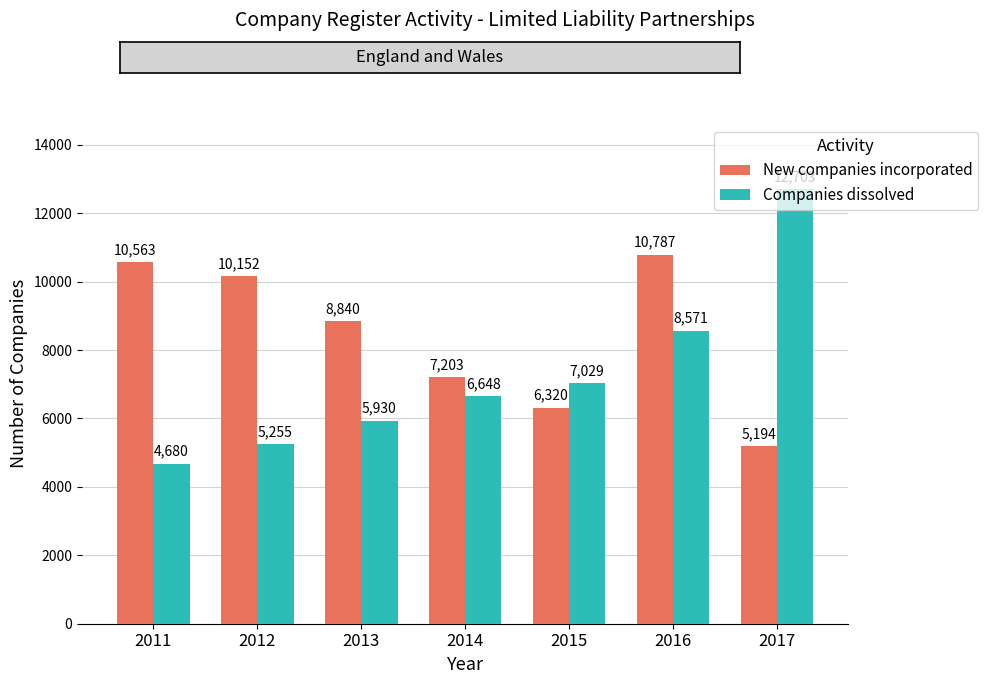

What is the value of the New companies incorporated bar at the 5th from the left?

6320